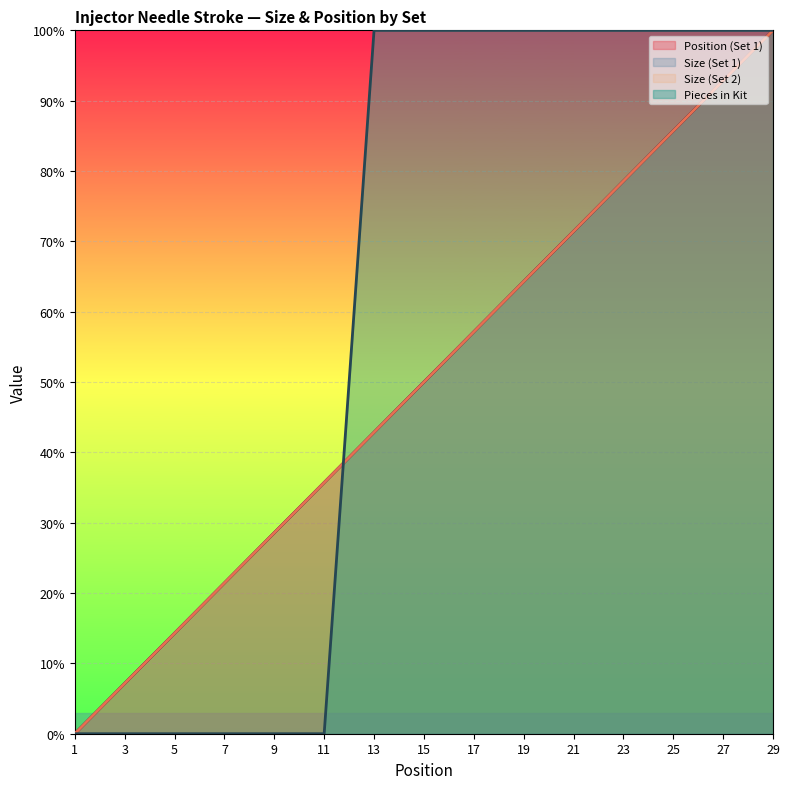

How many lines are shown in the chart?

4